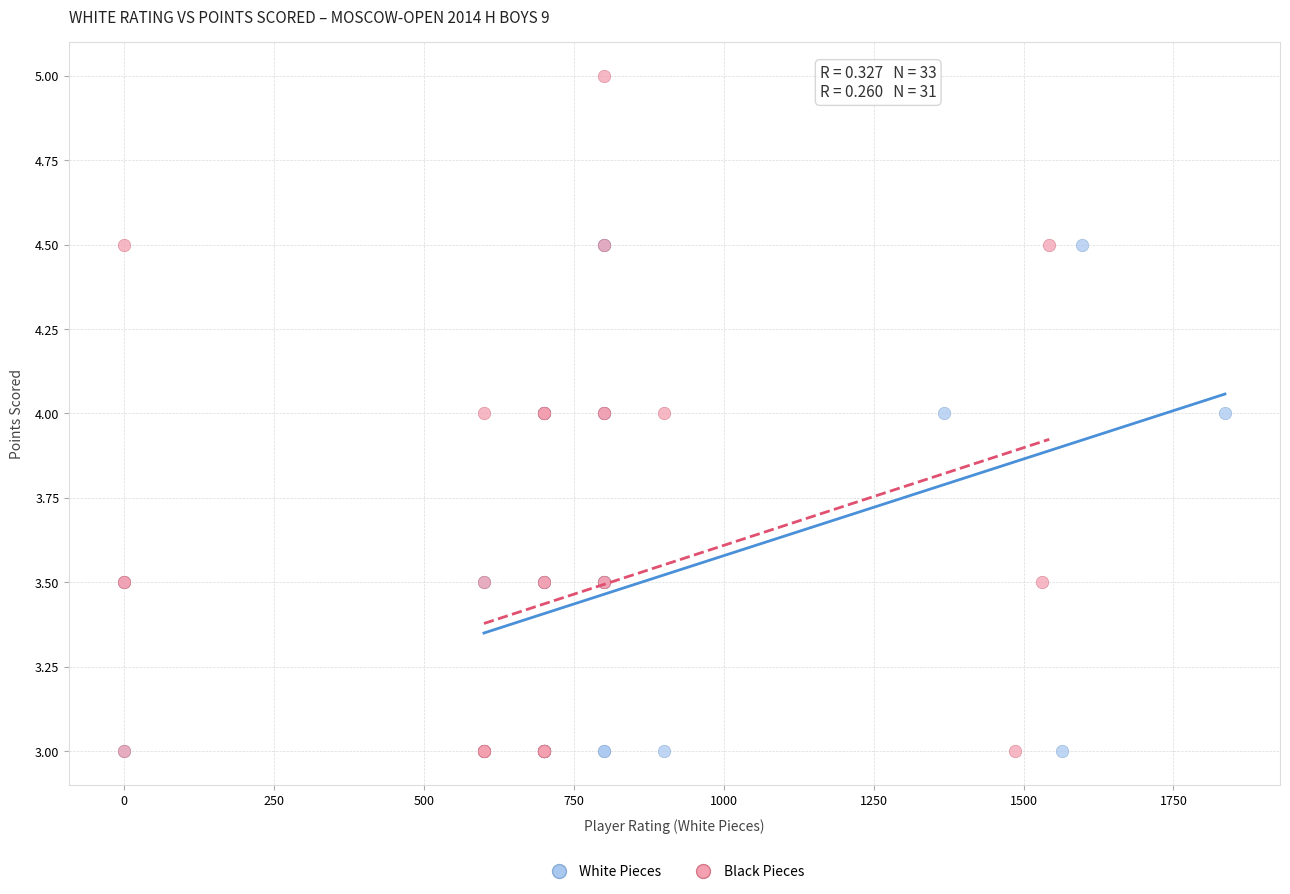

What are all the series names shown in the legend?

White Pieces, Black Pieces